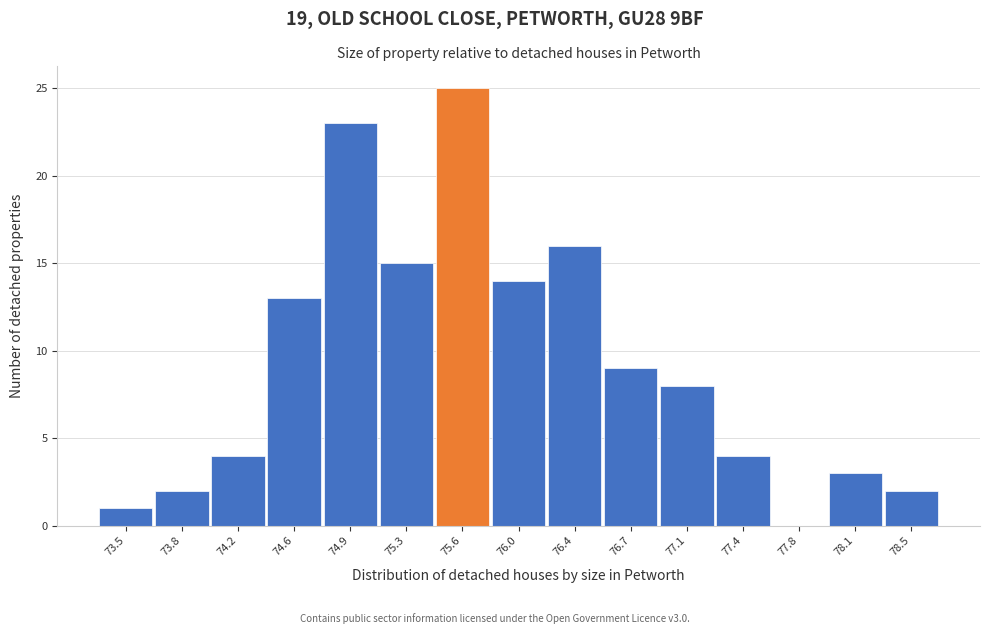

Reading left to right, extract all data points from this chart.

73.5=1	73.8=2	74.2=4	74.6=13	74.9=23	75.3=15	75.6=25	76.0=14	76.4=16	76.7=9	77.1=8	77.4=4	77.8=0	78.1=3	78.5=2